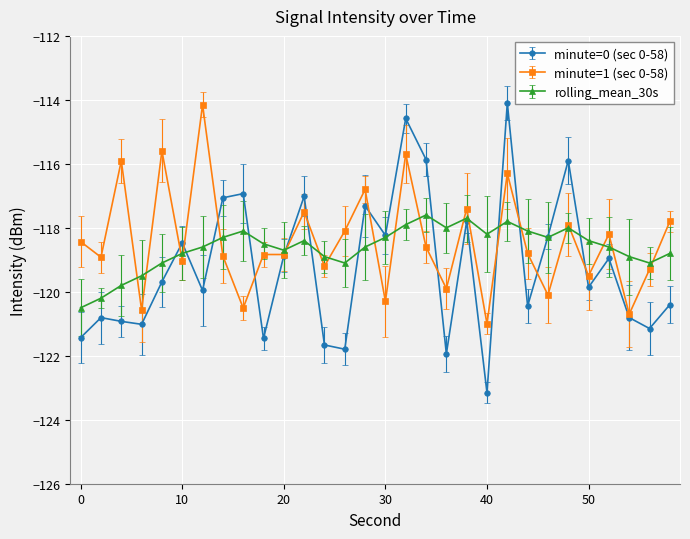

At which category is the sum across all series the highest?

32